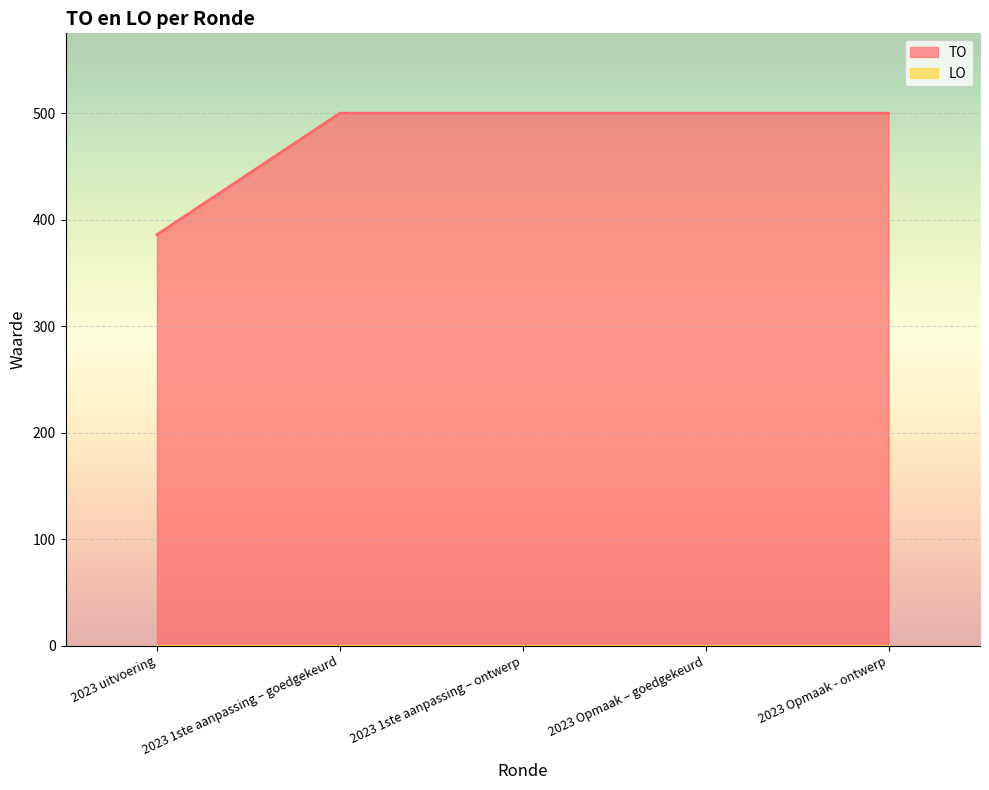

Reading right to left, extract all data points from this chart.

500	500	500	500	386